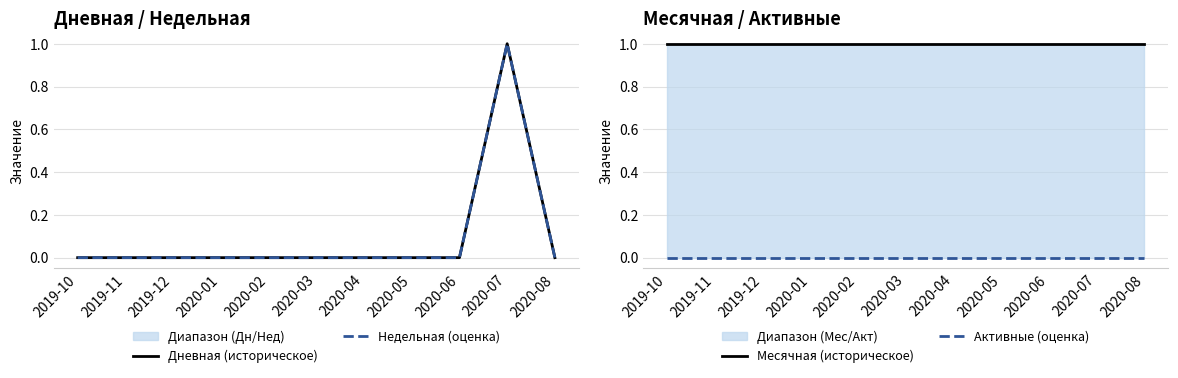

Where is Активные (оценка) nearest to the value 0?

2019-10